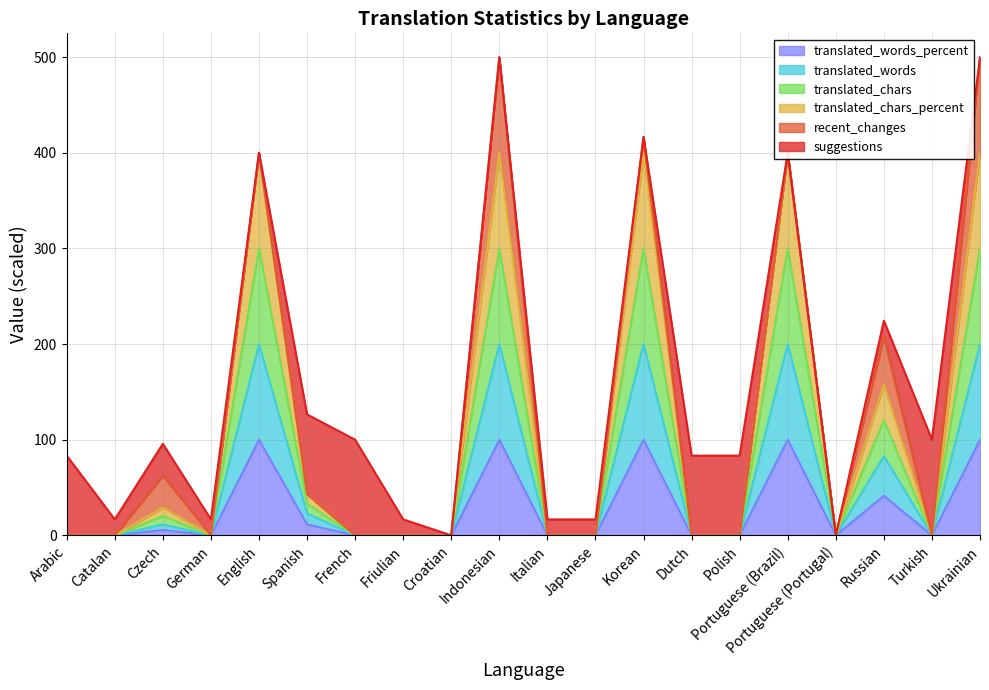

True or false: translated_words and translated_chars_percent cross at least once.

False